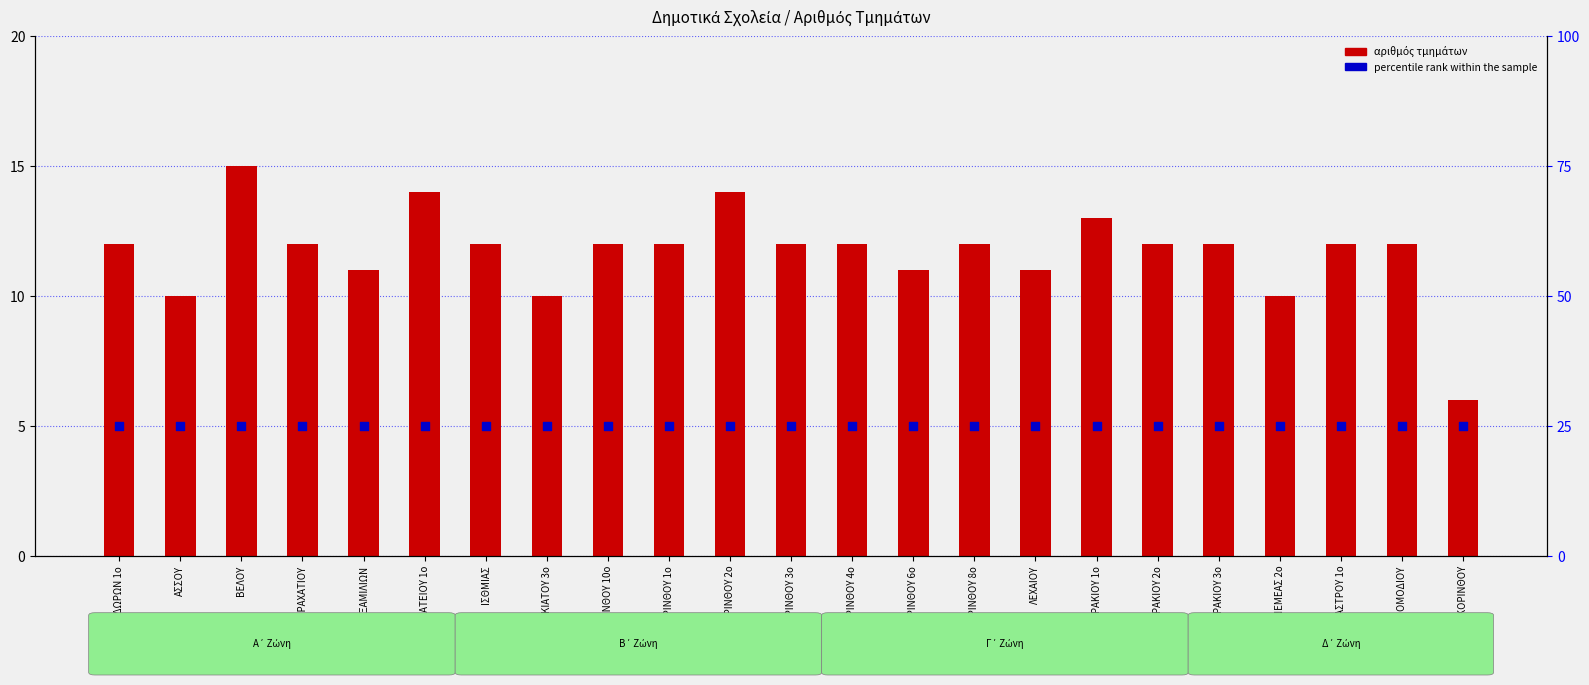

Which series contains the highest Y value?

percentile rank within the sample